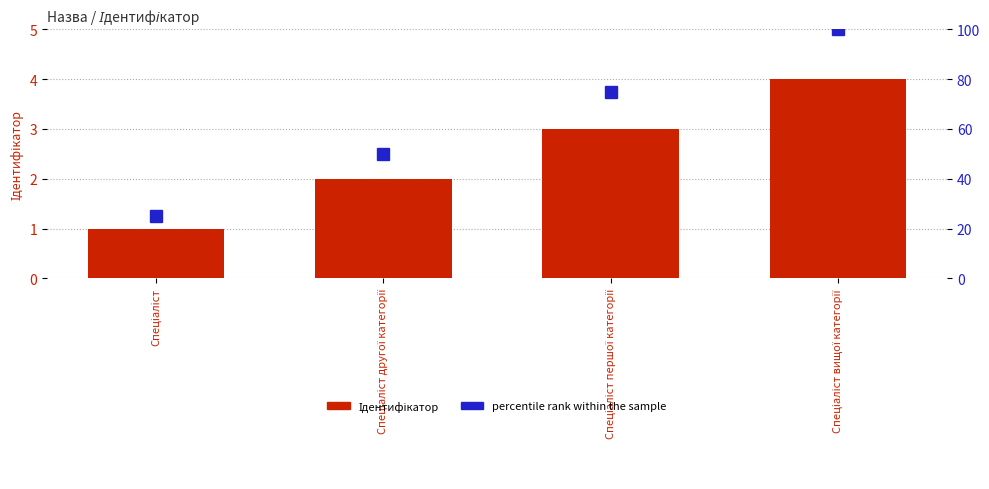

Count the percentile rank within the sample values in the range 50 to 100.

3